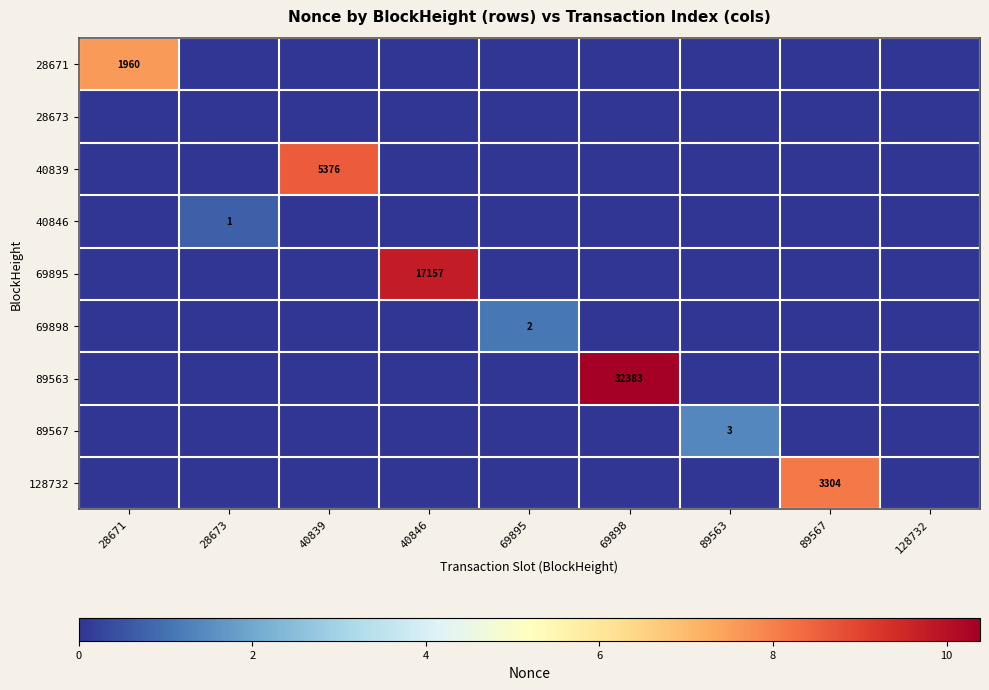

The 89563 series shows 50696 at 69898. True or false?

False